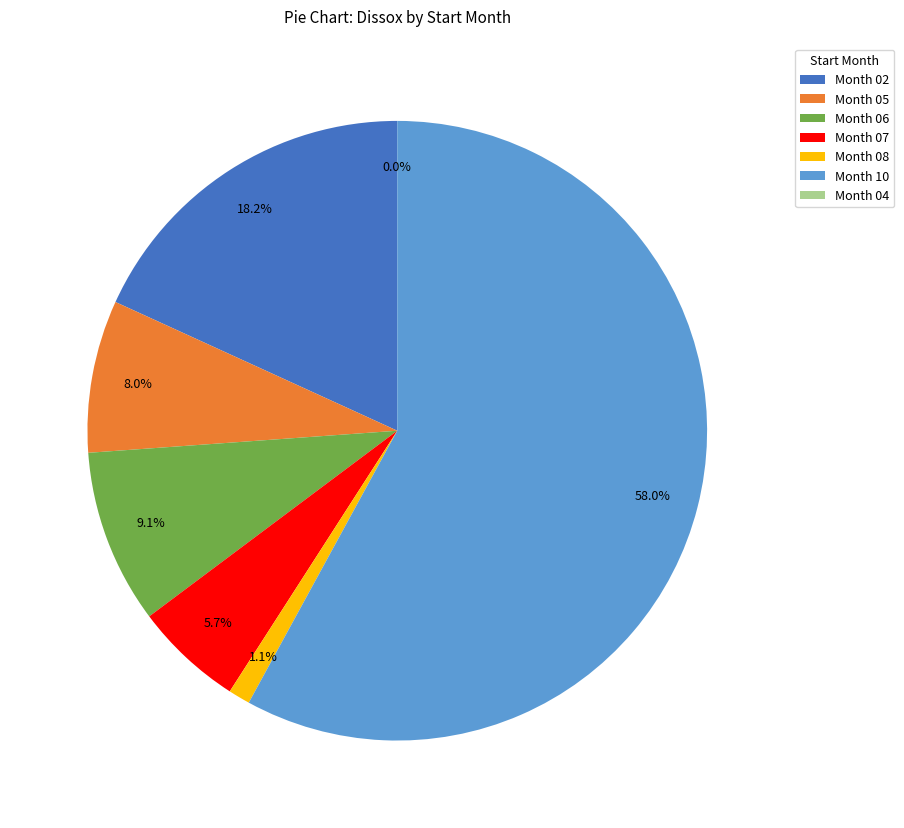

What percentage is the 08 slice, to the nearest percent?

1%